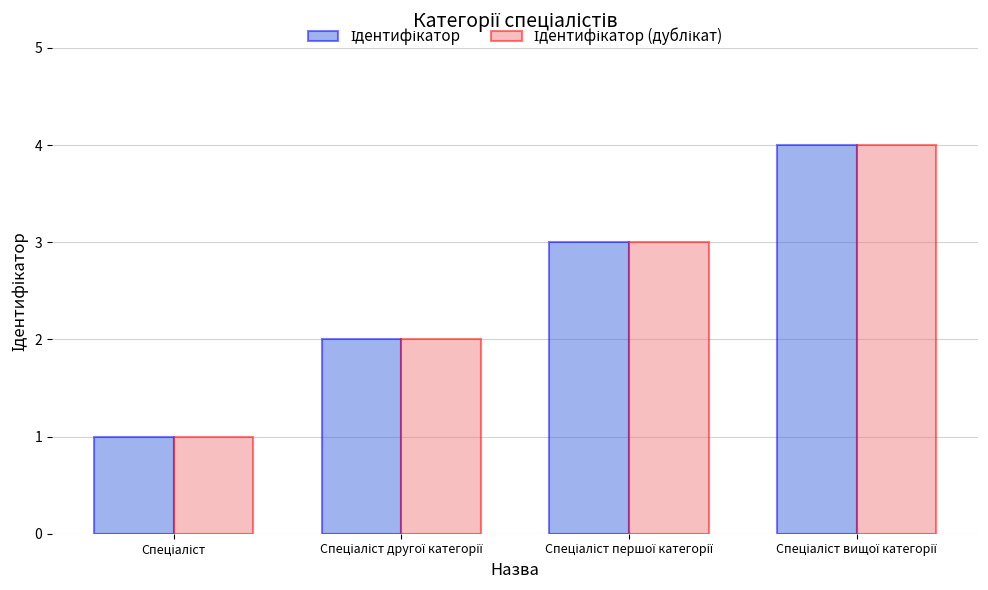

How many groups of bars are there?

4